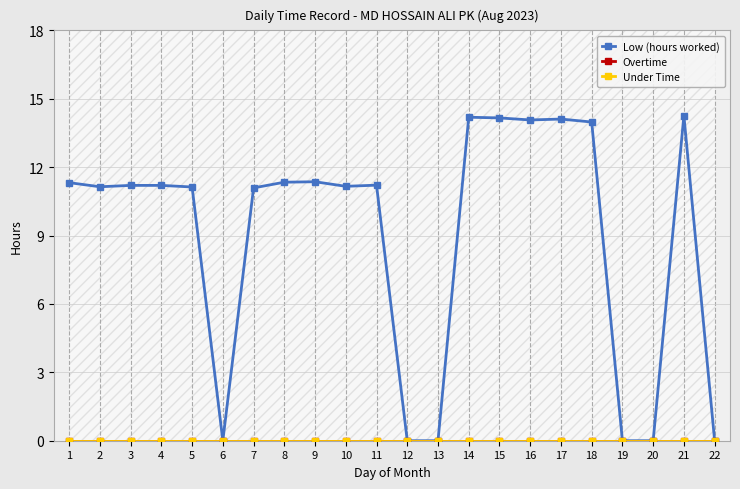

At which label is Under Time closest to 0?

1